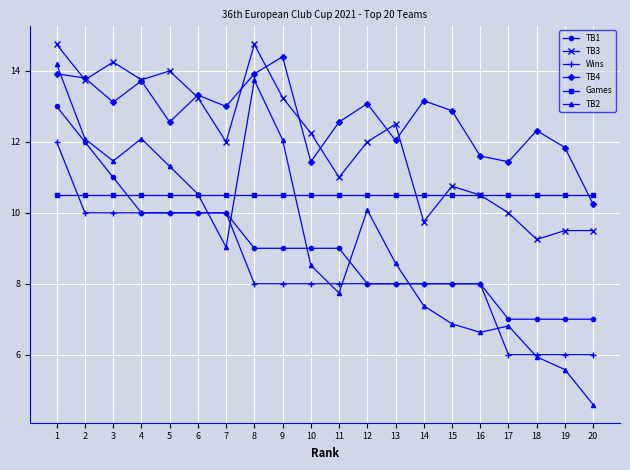

Between 7 and 11, which series saw the biggest shift?

Wins